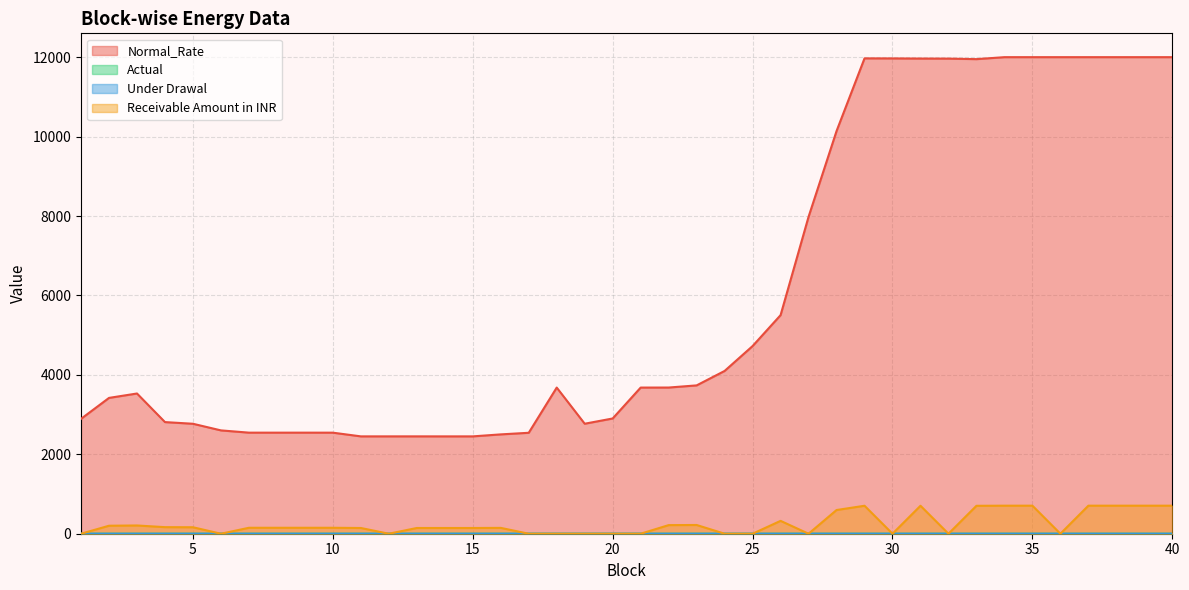

At which label is Receivable Amount in INR closest to 353?

26